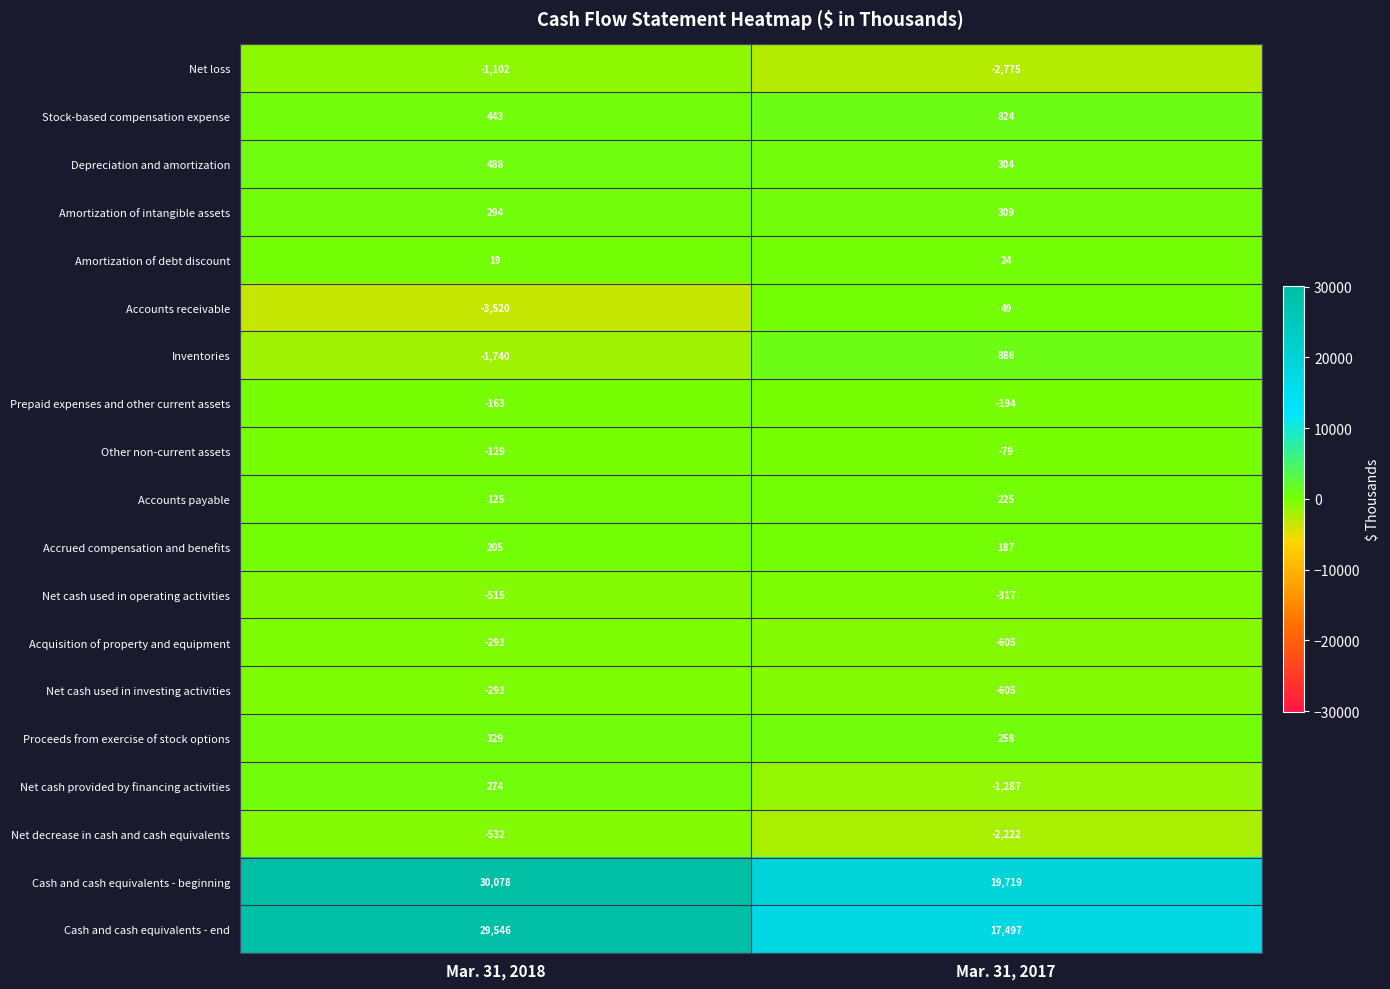

Read the Cash and cash equivalents - beginning value at Mar. 31, 2018.

30078